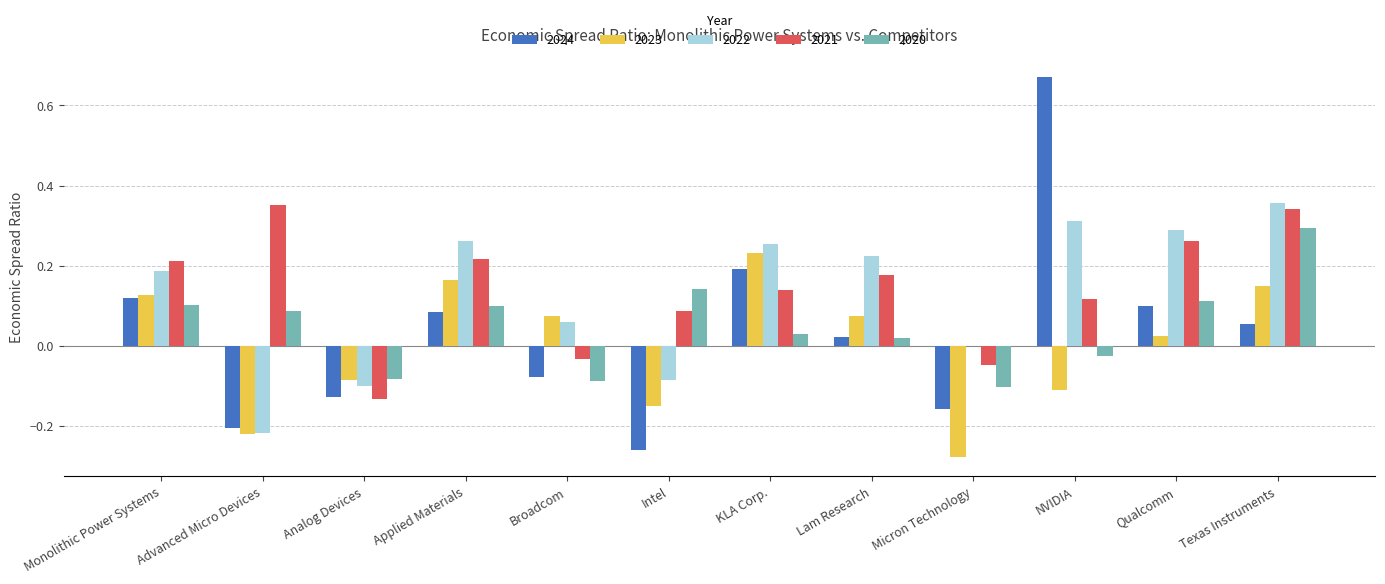

What is the sum of all 2020 values?

0.6